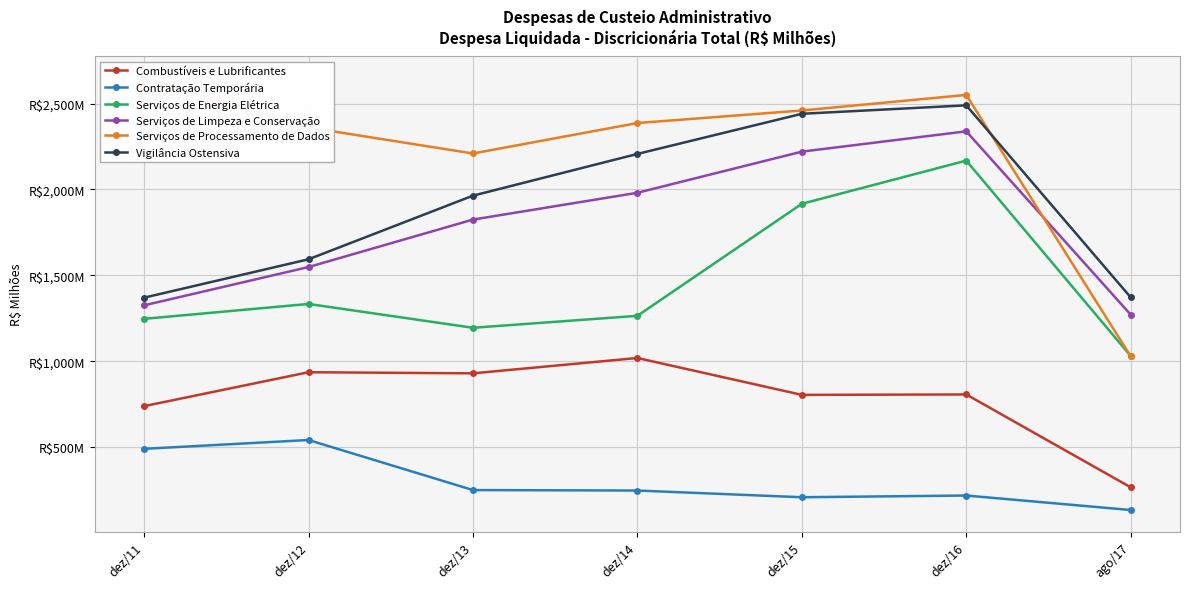

Reading left to right, extract all data points from this chart.

Combustíveis e Lubrificantes: dez/11=739.6	dez/12=936.9	dez/13=930.4	dez/14=1019.7	dez/15=805.2	dez/16=807.5	ago/17=267.4
Contratação Temporária: dez/11=491.2	dez/12=542.5	dez/13=251.4	dez/14=248.6	dez/15=209.6	dez/16=219.6	ago/17=135.2
Serviços de Energia Elétrica: dez/11=1247.5	dez/12=1334.1	dez/13=1195.5	dez/14=1265.0	dez/15=1916.7	dez/16=2168.0	ago/17=1031.4
Serviços de Limpeza e Conservação: dez/11=1326.1	dez/12=1548.9	dez/13=1824.9	dez/14=1980.9	dez/15=2220.2	dez/16=2338.4	ago/17=1272.0
Serviços de Processamento de Dados: dez/11=2649.2	dez/12=2360.7	dez/13=2209.6	dez/14=2386.7	dez/15=2459.6	dez/16=2550.2	ago/17=1029.6
Vigilância Ostensiva: dez/11=1370.7	dez/12=1594.0	dez/13=1964.1	dez/14=2206.9	dez/15=2440.4	dez/16=2489.6	ago/17=1372.5